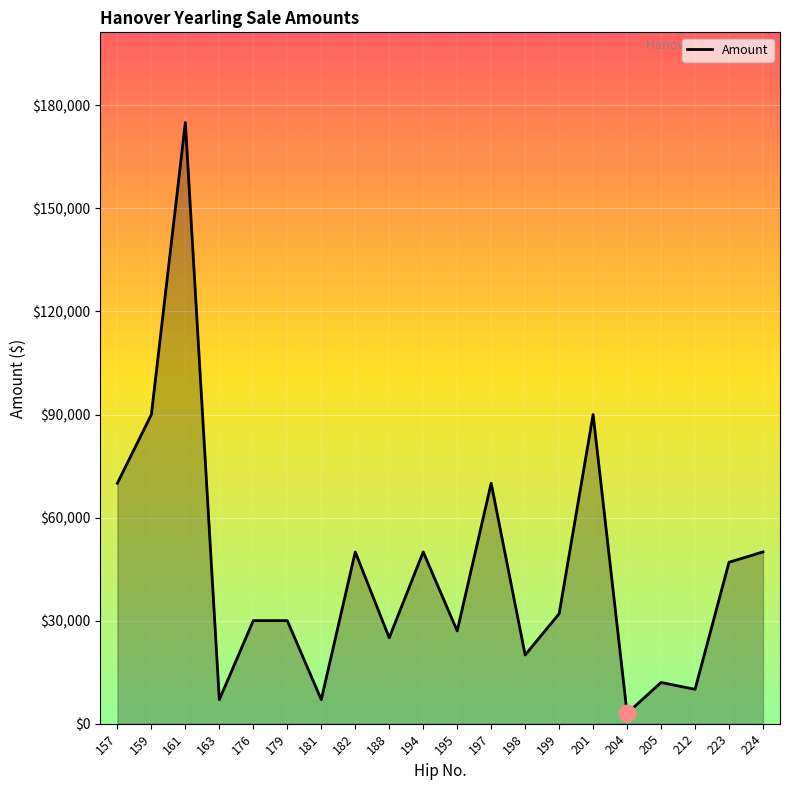

The value at 212 is 10000. True or false?

True